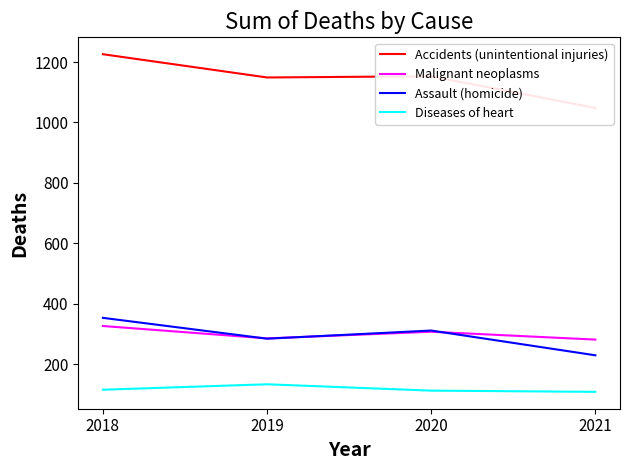

What is the difference between the second highest and minimum values in the Malignant neoplasms series?

26